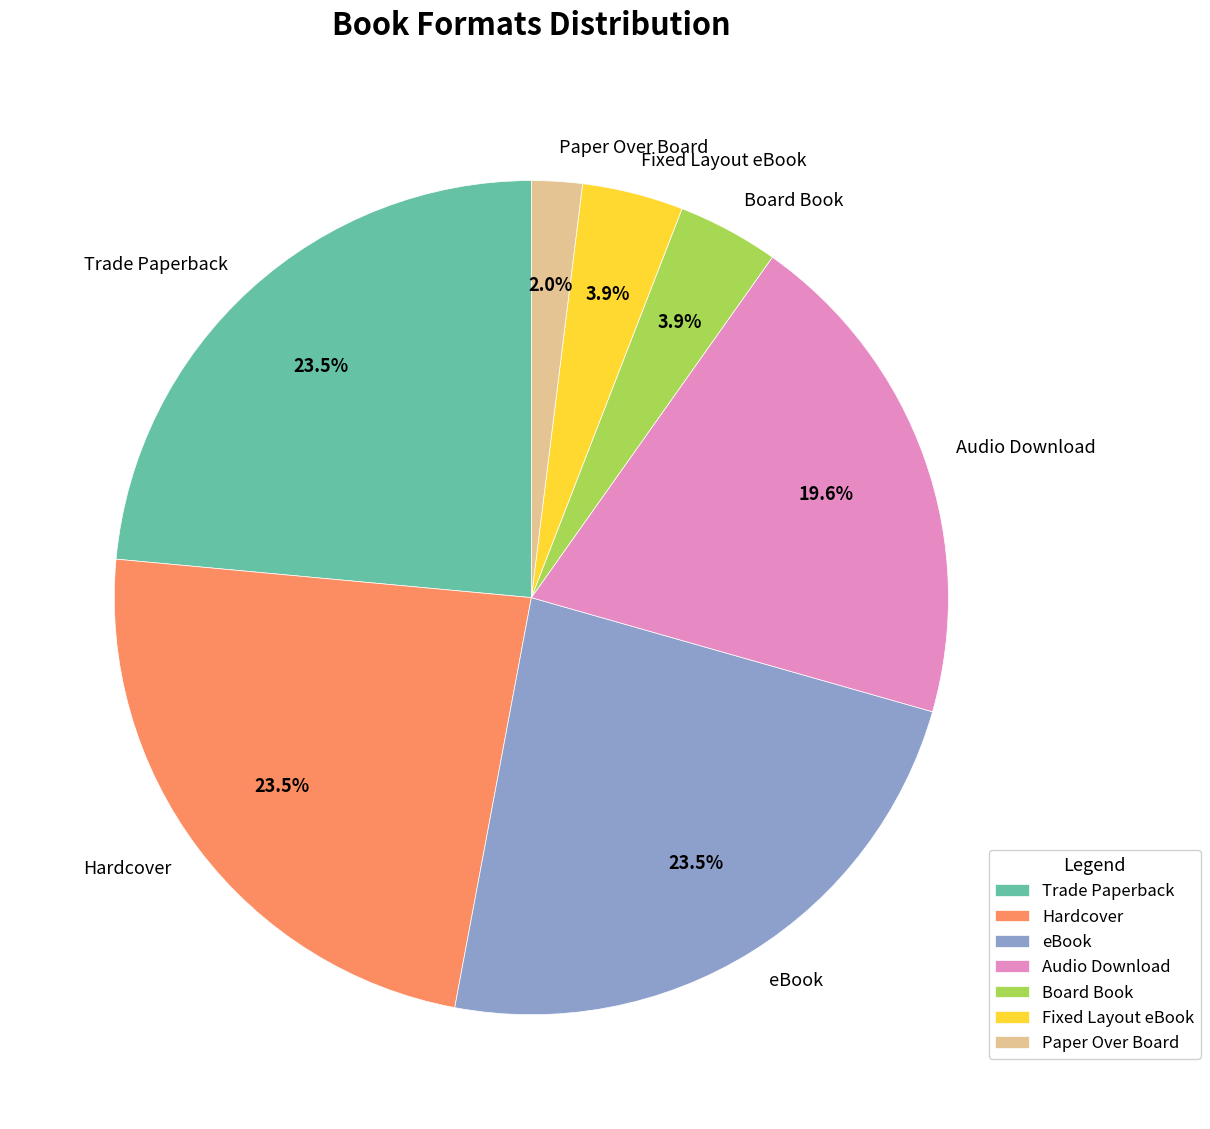

How many slices are in this pie chart?

7